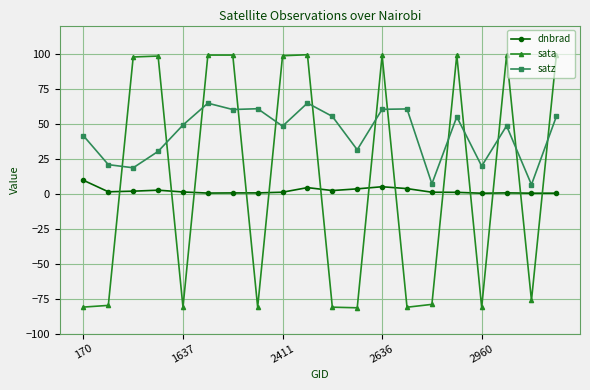

What is the maximum value shown in the chart?

99.2